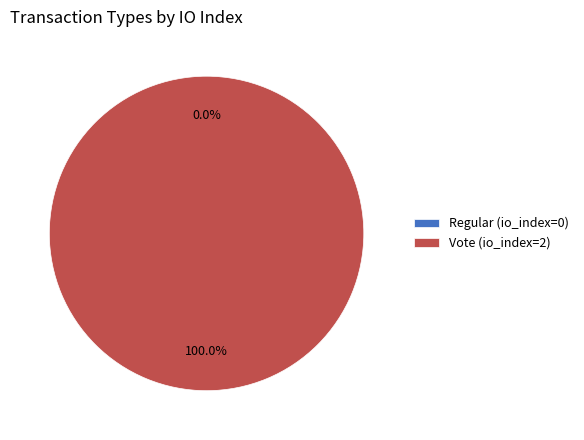

How many slices are in this pie chart?

2